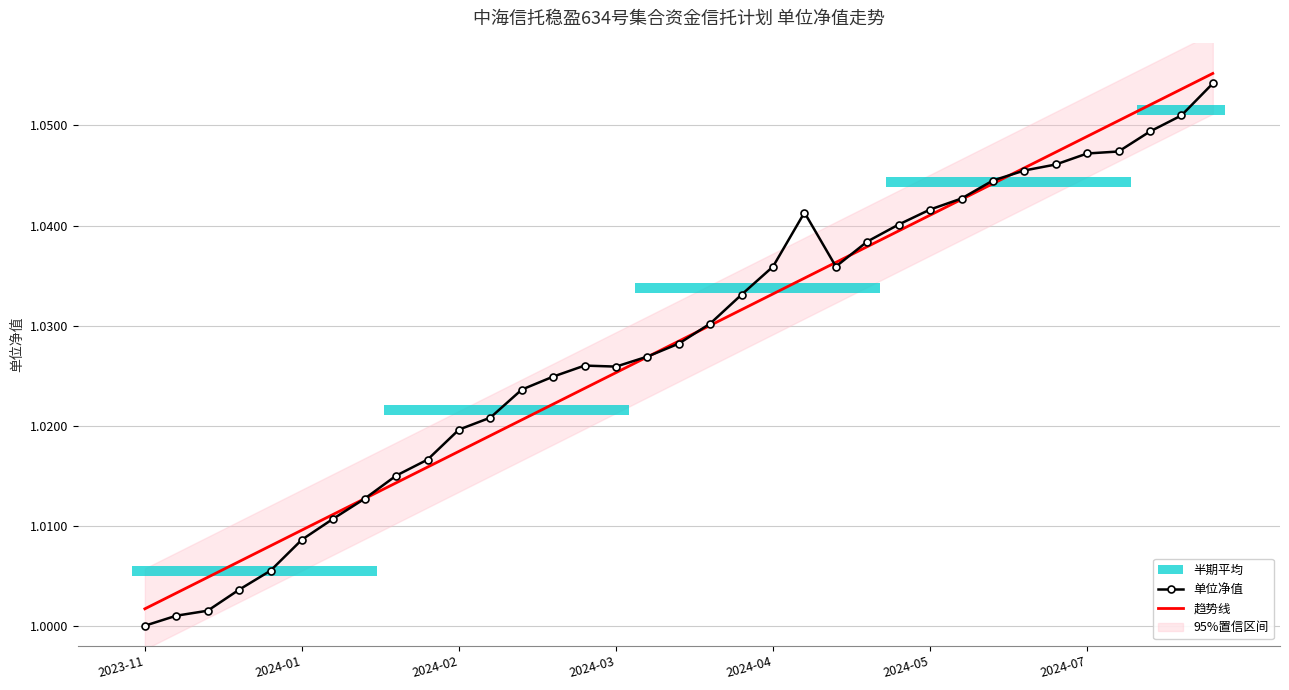

Between 2024-03 and 9, which series saw the biggest shift?

单位净值